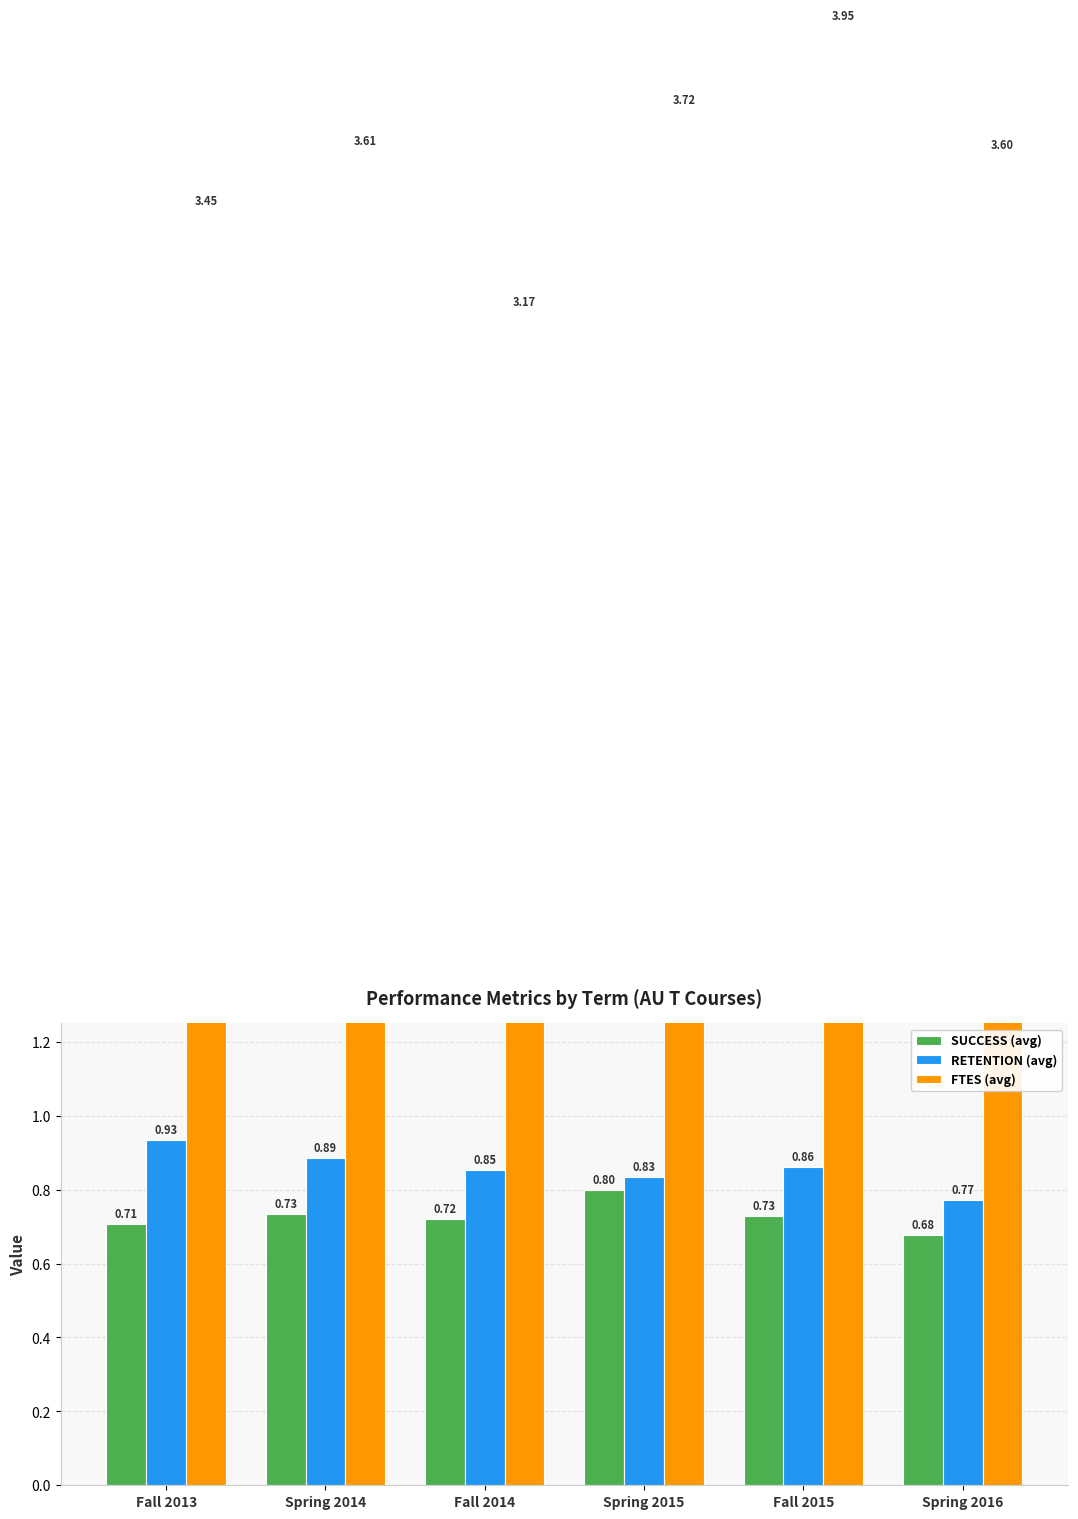

What is the difference between the maximum and minimum values in the FTES (avg) series?

0.8